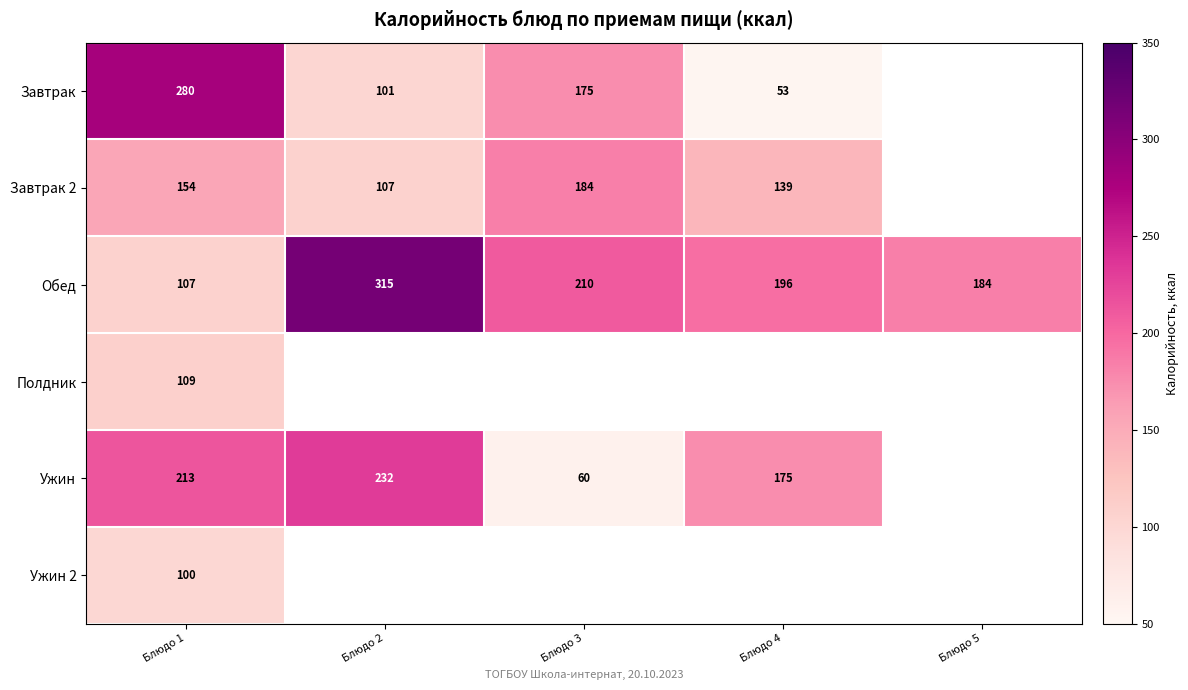

The value of Завтрак at Блюдо 3 is 67. True or false?

False